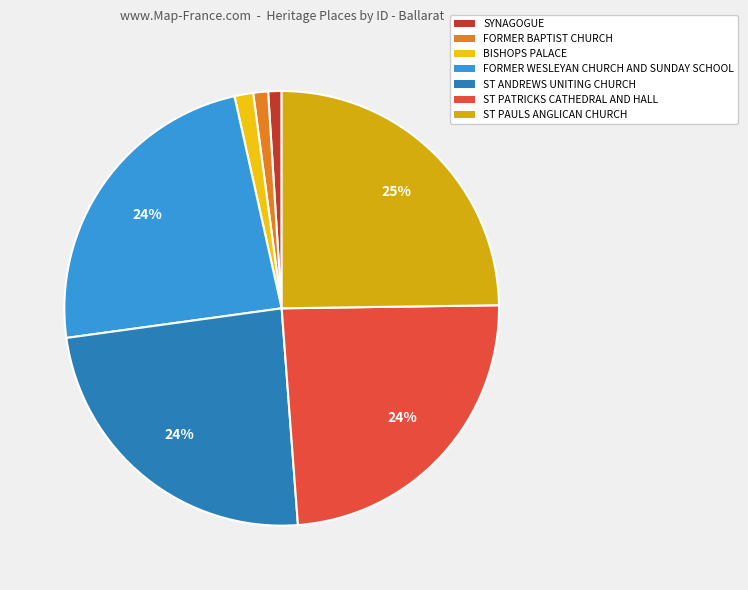

To the nearest percent, what is the combined percentage of BISHOPS PALACE and FORMER BAPTIST CHURCH?

2%